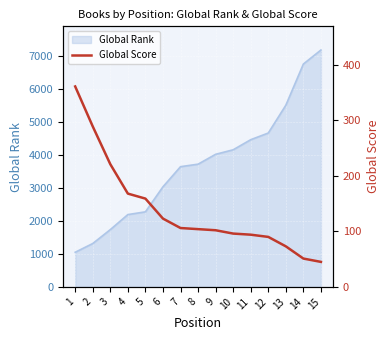

True or false: there are more than 0 points higher than both neighbors.

False